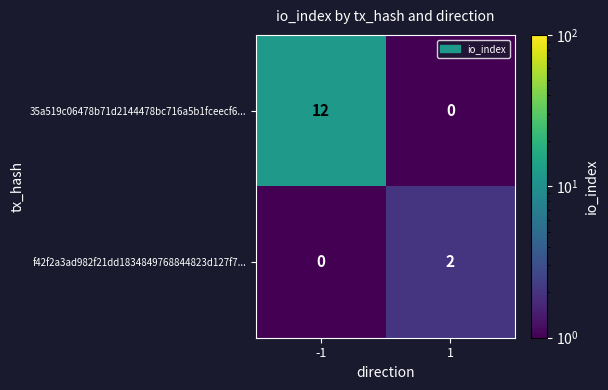

Between -1 and 1, which series saw the biggest shift?

35a519c06478b71d2144478bc716a5b1fceecf6...